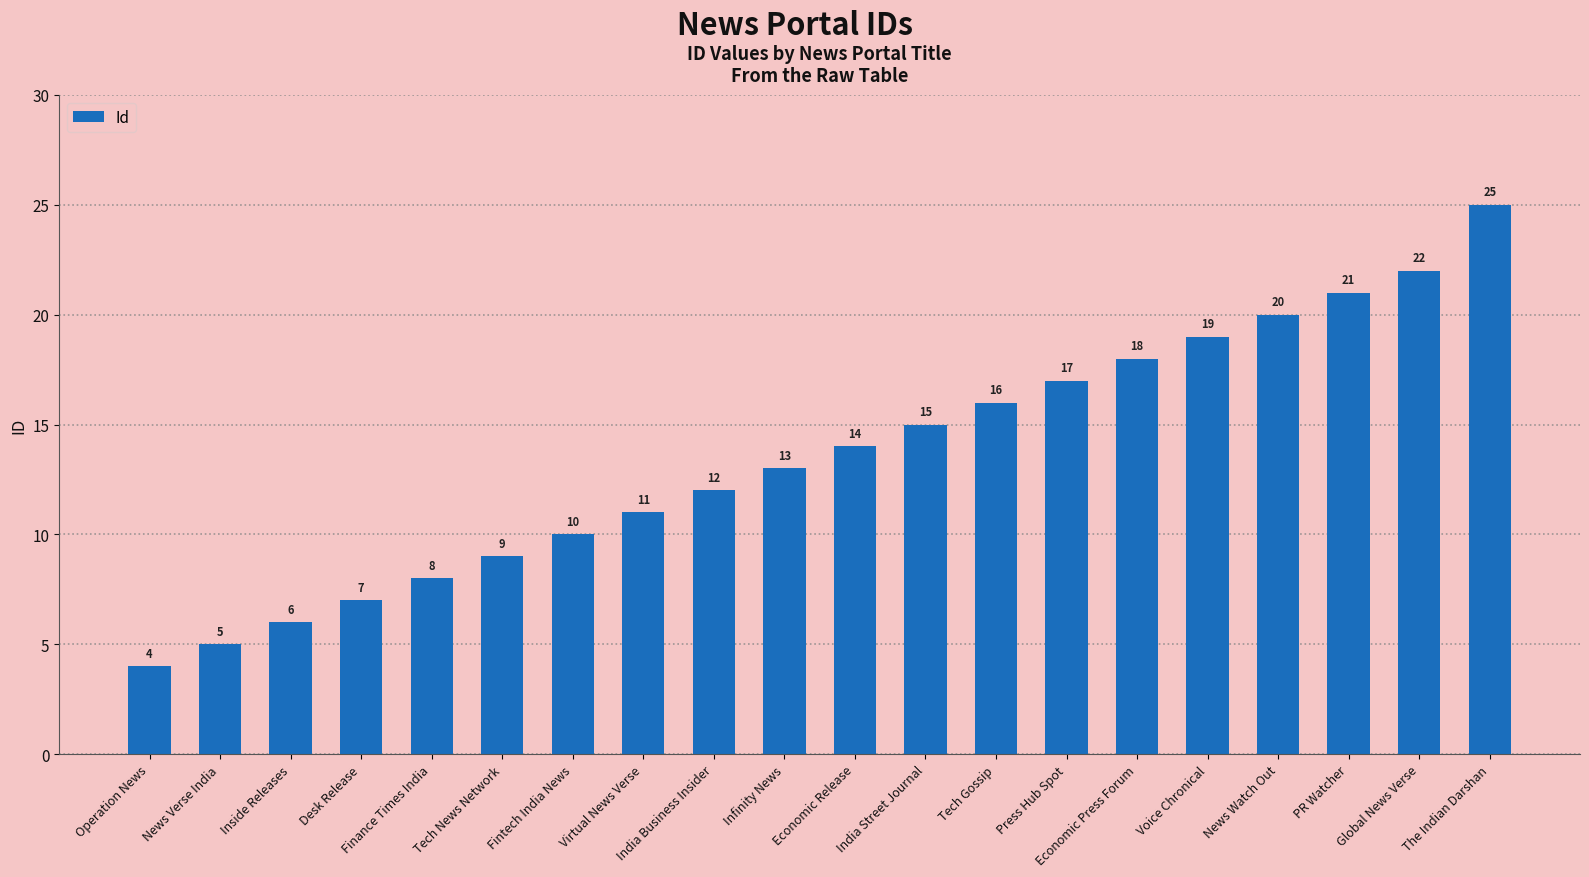

What is the sum of the values at Voice Chronical and Operation News?

23